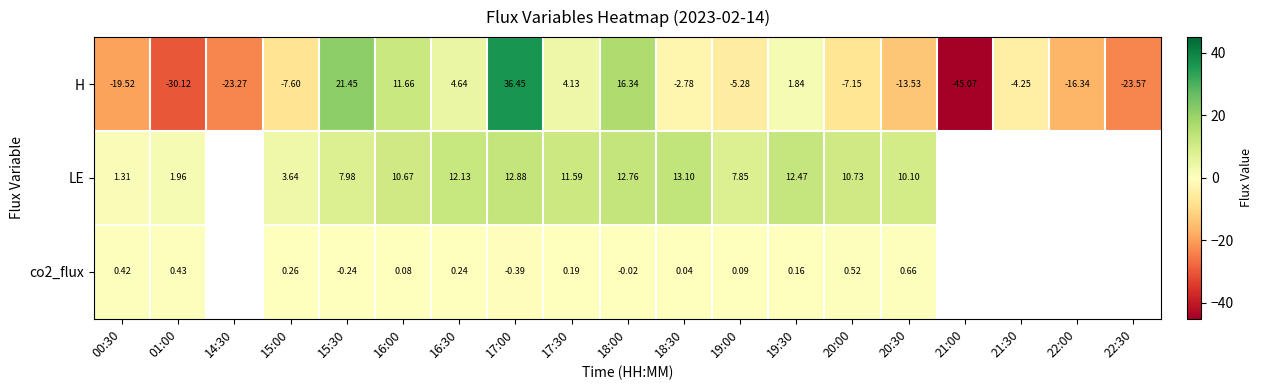

Is the value of LE at 16:00 greater than the value of co2_flux at 15:30?

Yes